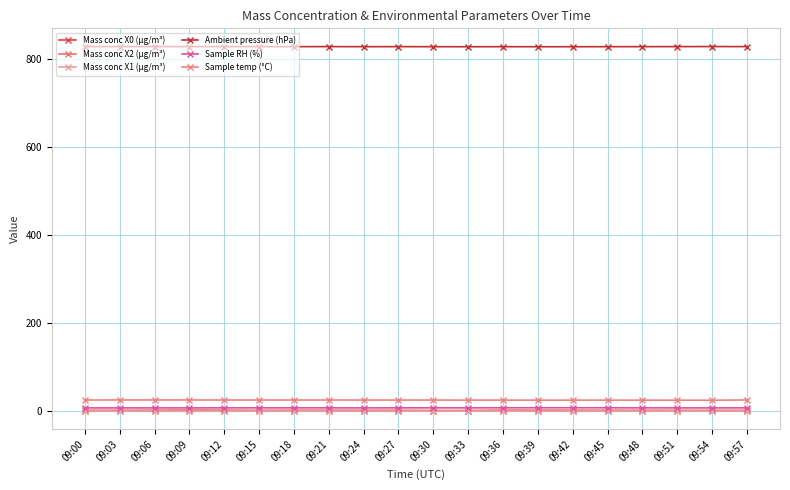

How many series are shown in this chart?

6